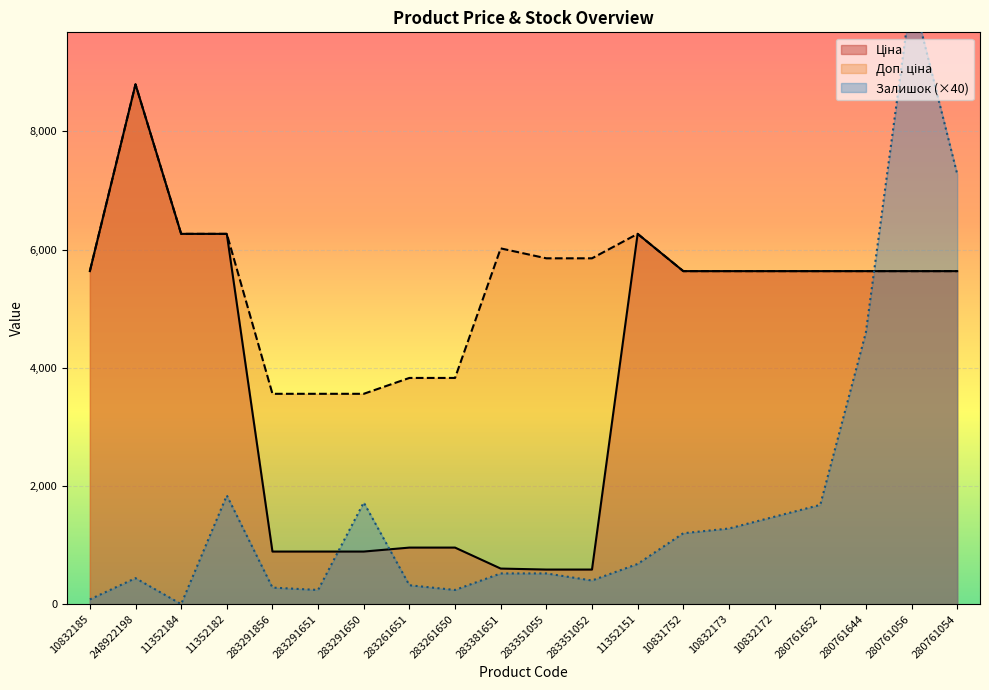

Read the Залишок value at 283291856.

280.0